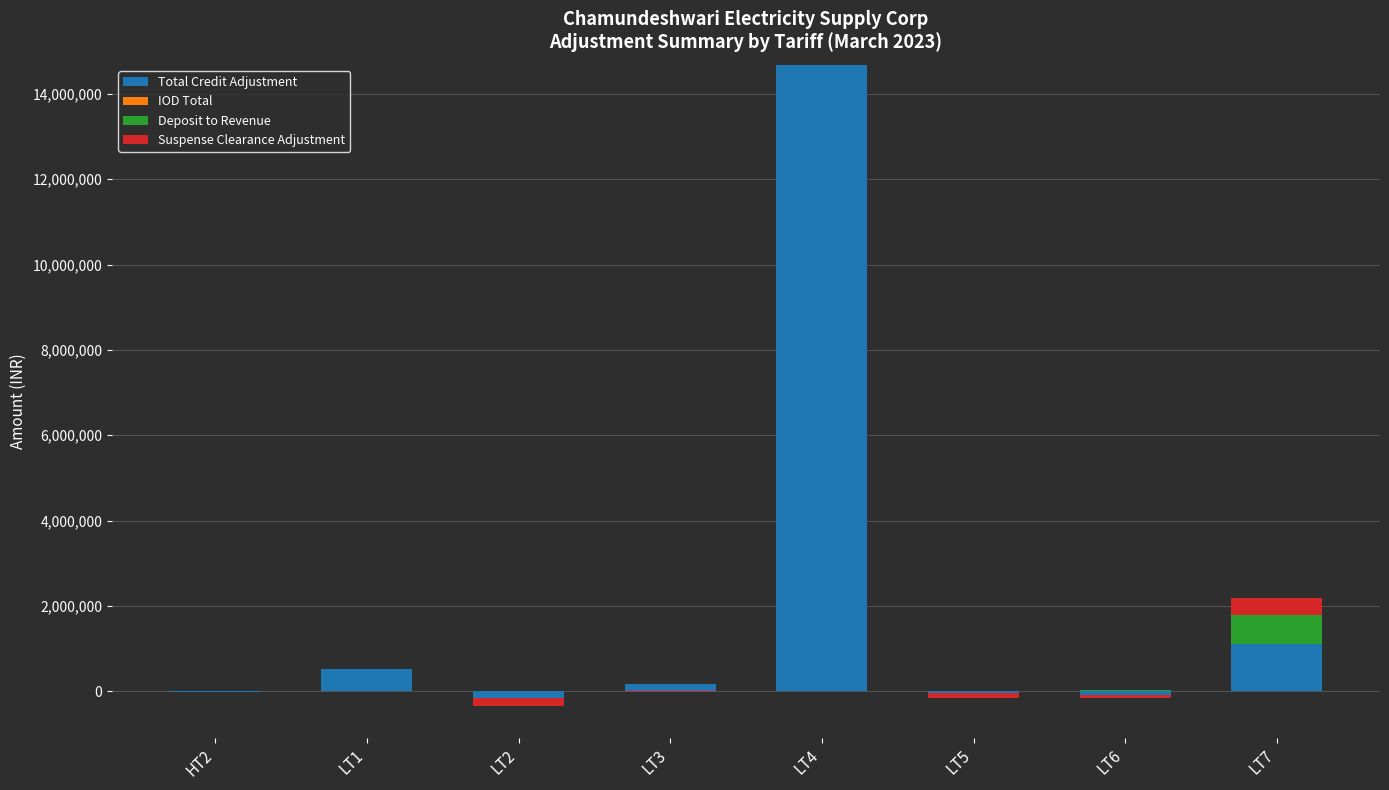

What position from the left is LT1?

2